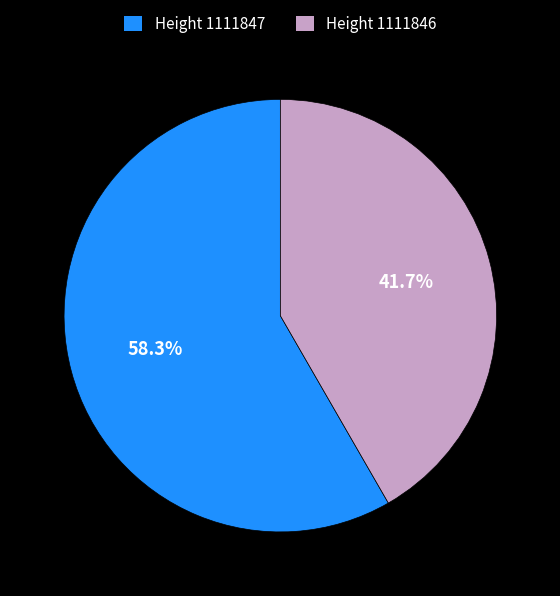

What percentage do Height 1111846 and Height 1111847 together represent?

100.0%